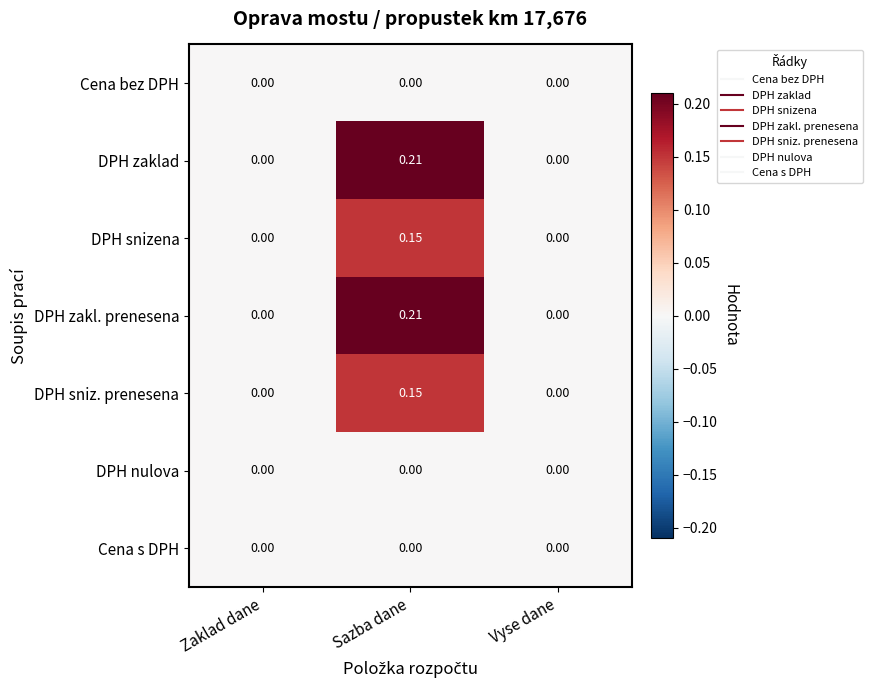

Which label corresponds to the largest value in the chart?

Sazba dane